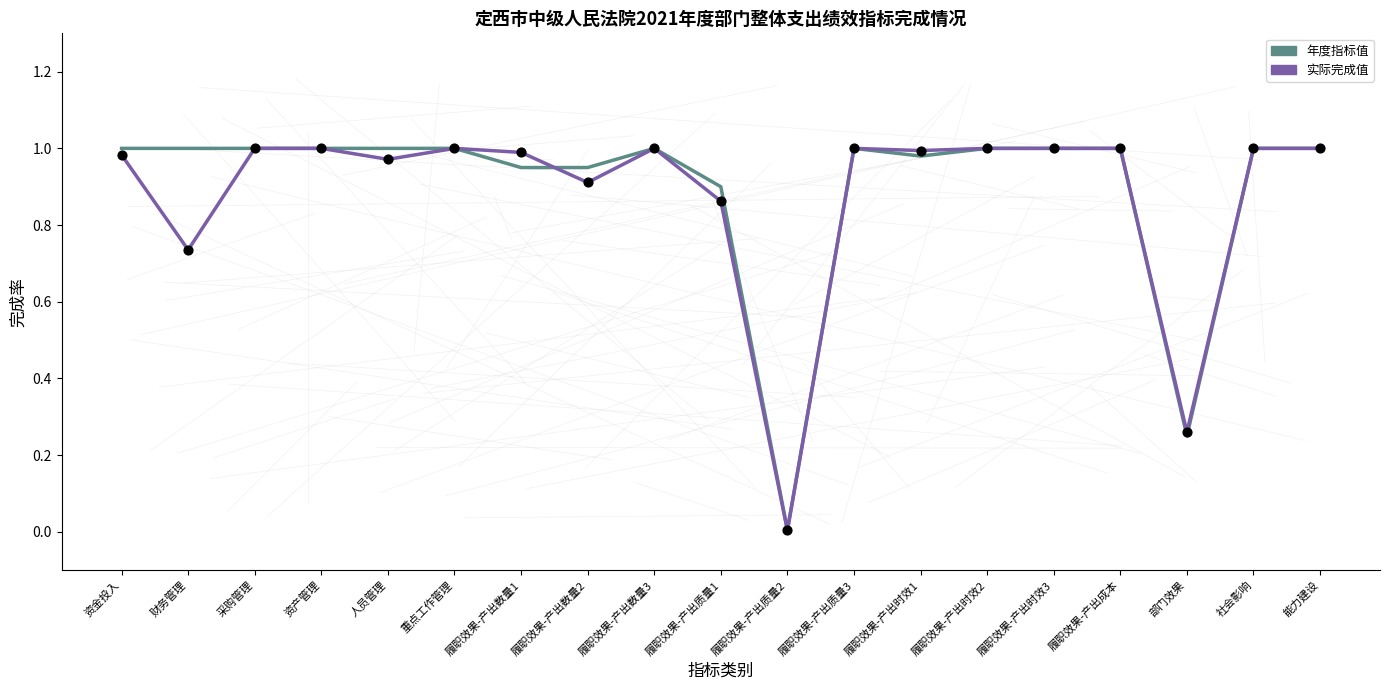

What are all the series names shown in the legend?

年度指标值, 实际完成值